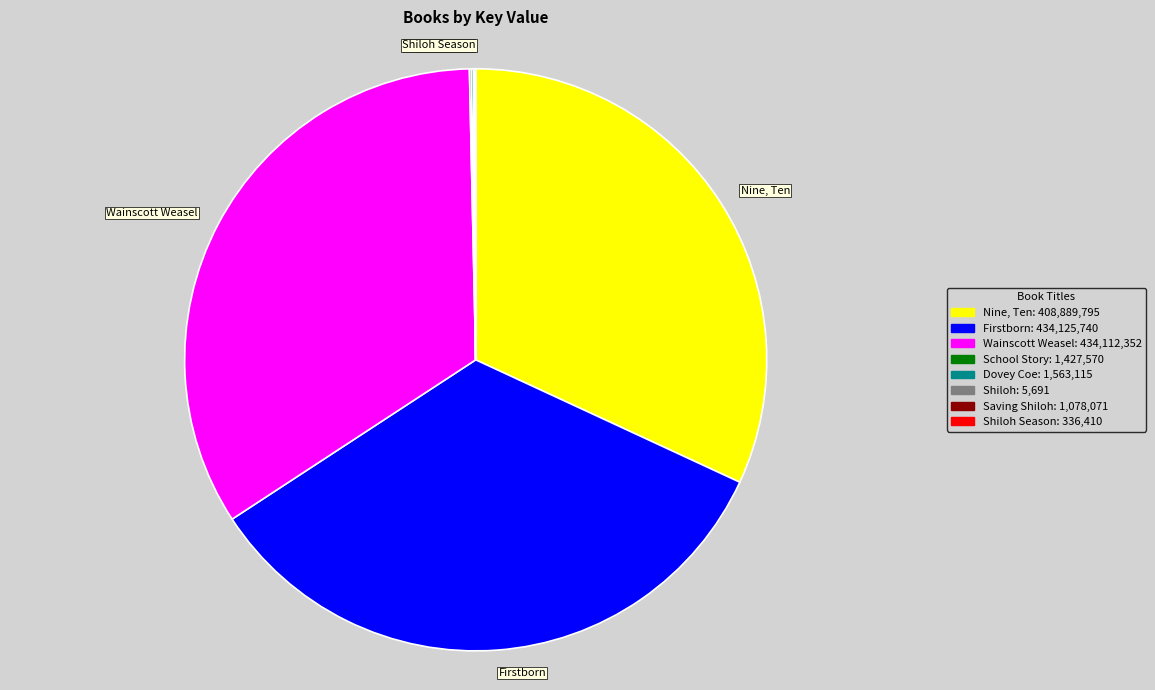

Does any single category account for the majority?

No